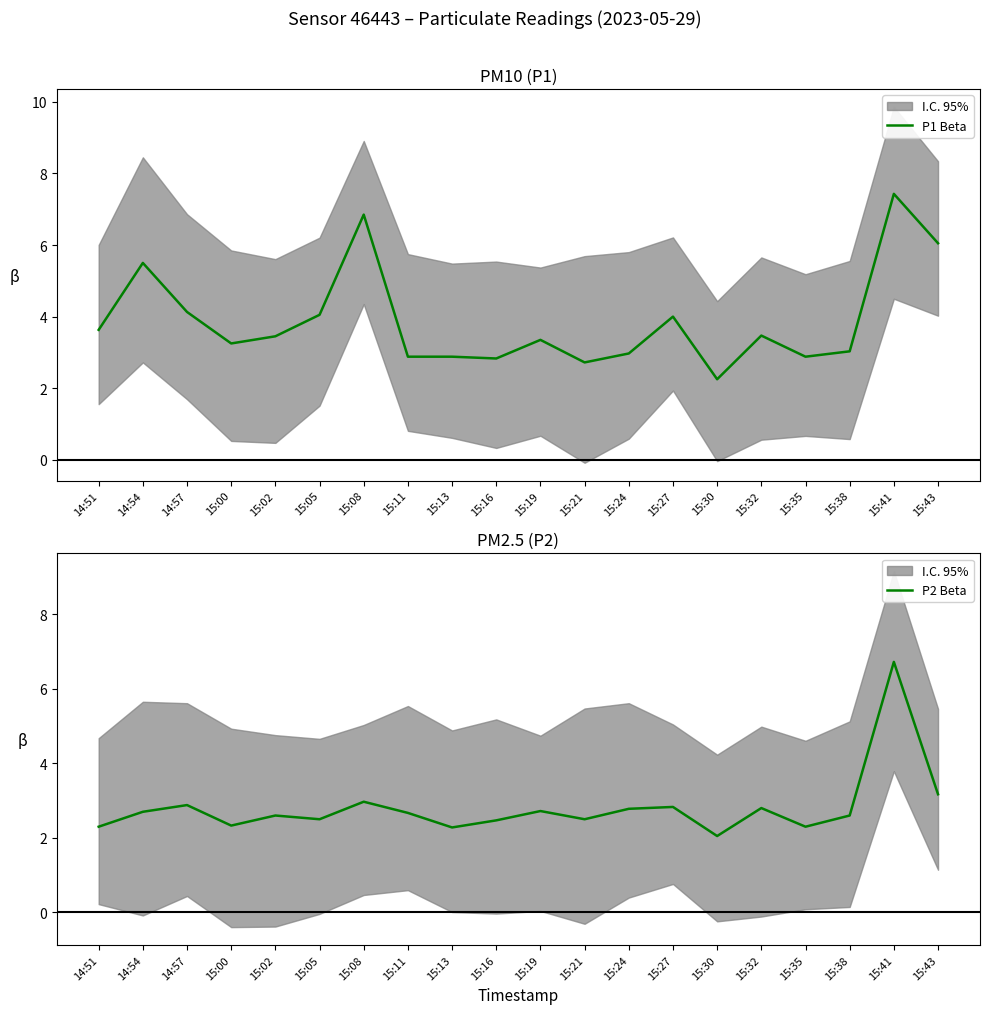

At which category is the sum across all series the highest?

15:41